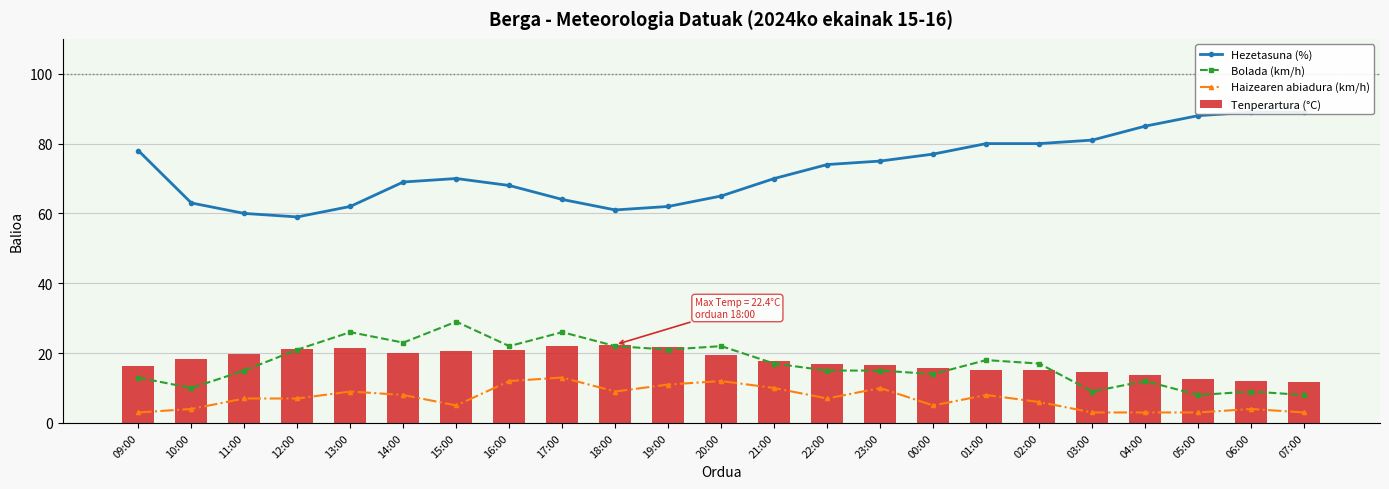

Between 11:00 and 12:00, which is larger?

11:00